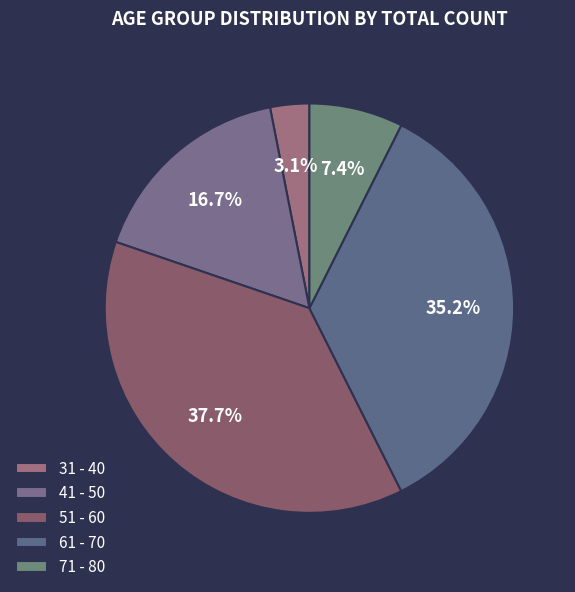

The 61 - 70 slice represents 43% of the pie. True or false?

False